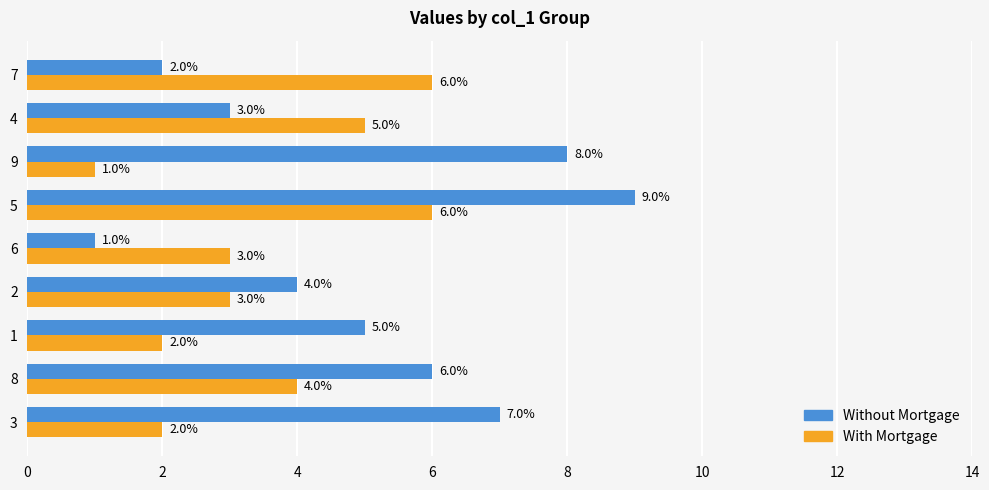

Which series has the largest range (max minus min)?

Without Mortgage